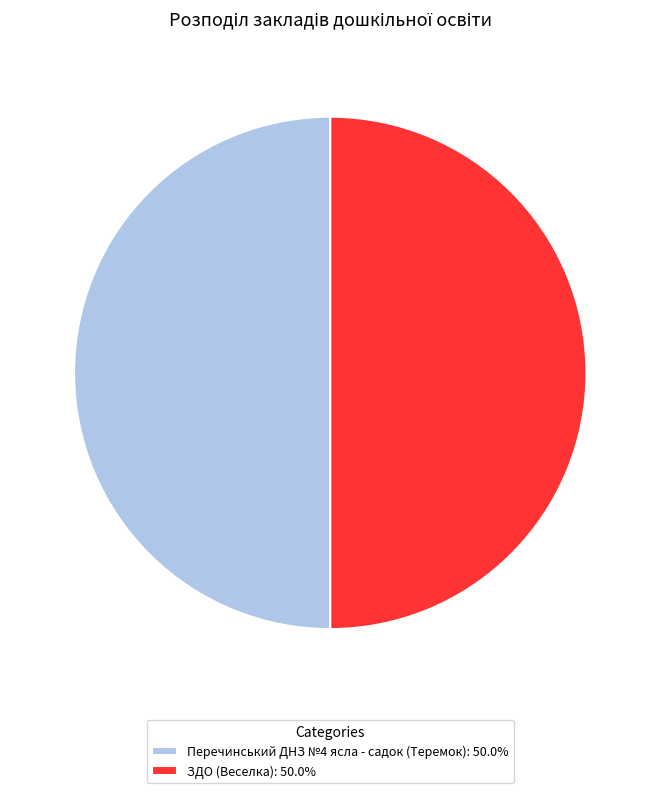

The Перечинський ДНЗ №4 ясла - садок (Теремок) slice represents 56% of the pie. True or false?

False